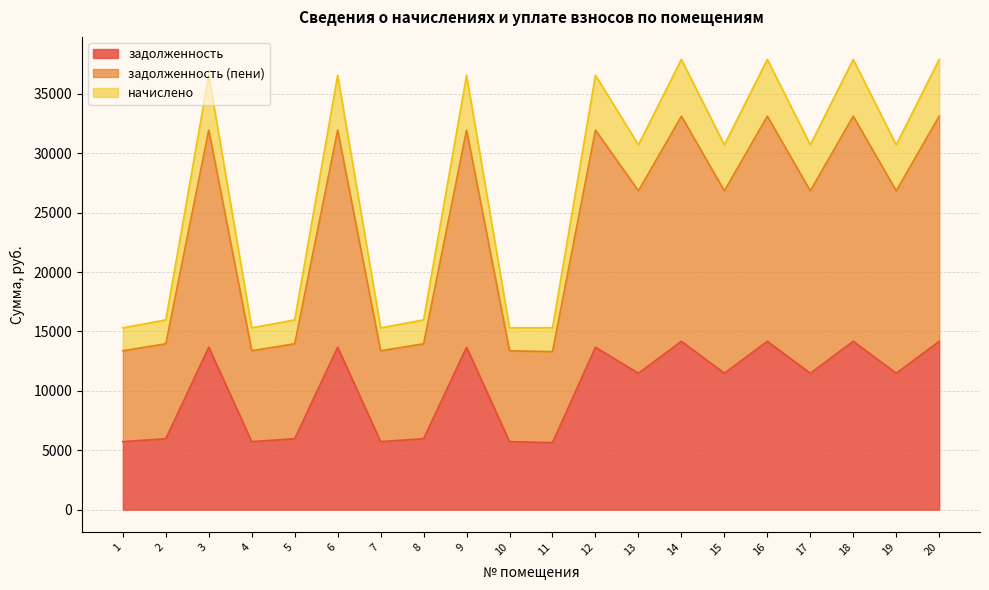

The value of начислено at 4 is 23383.4. True or false?

False